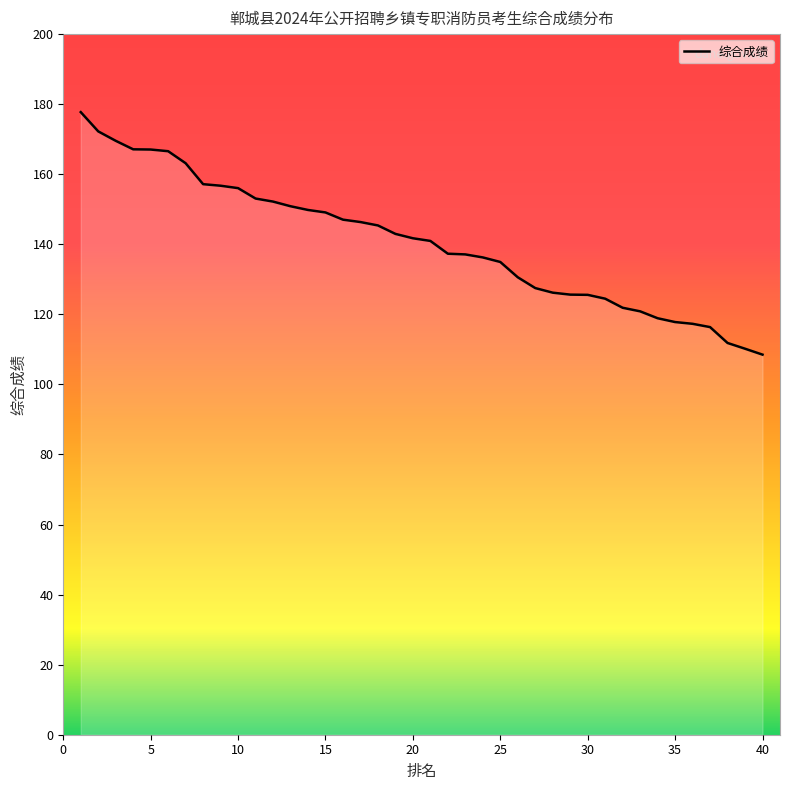

What is the smallest value displayed?

108.5